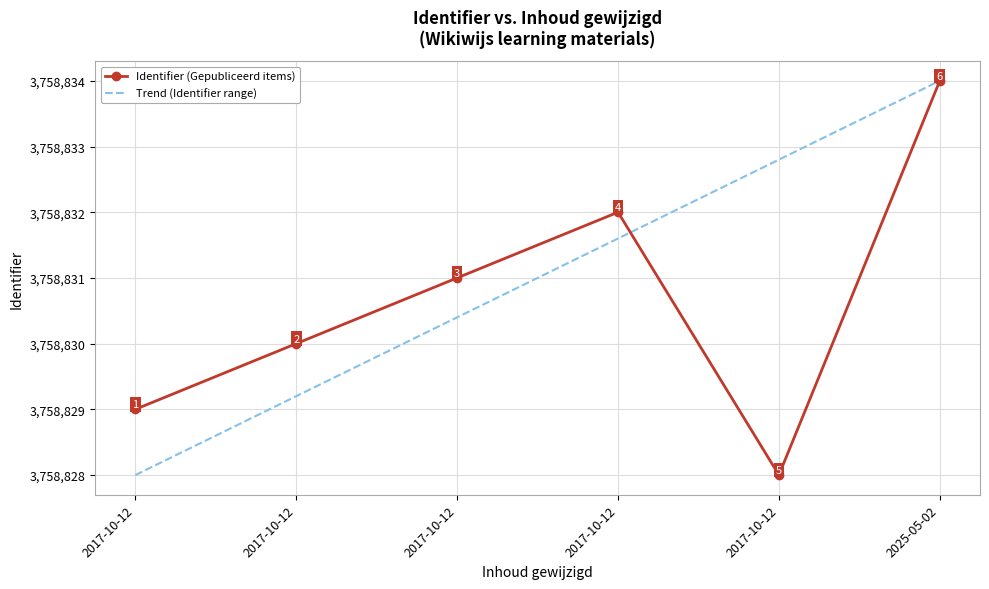

What are all the series names shown in the legend?

Identifier (Gepubliceerd items), Trend (Identifier range)